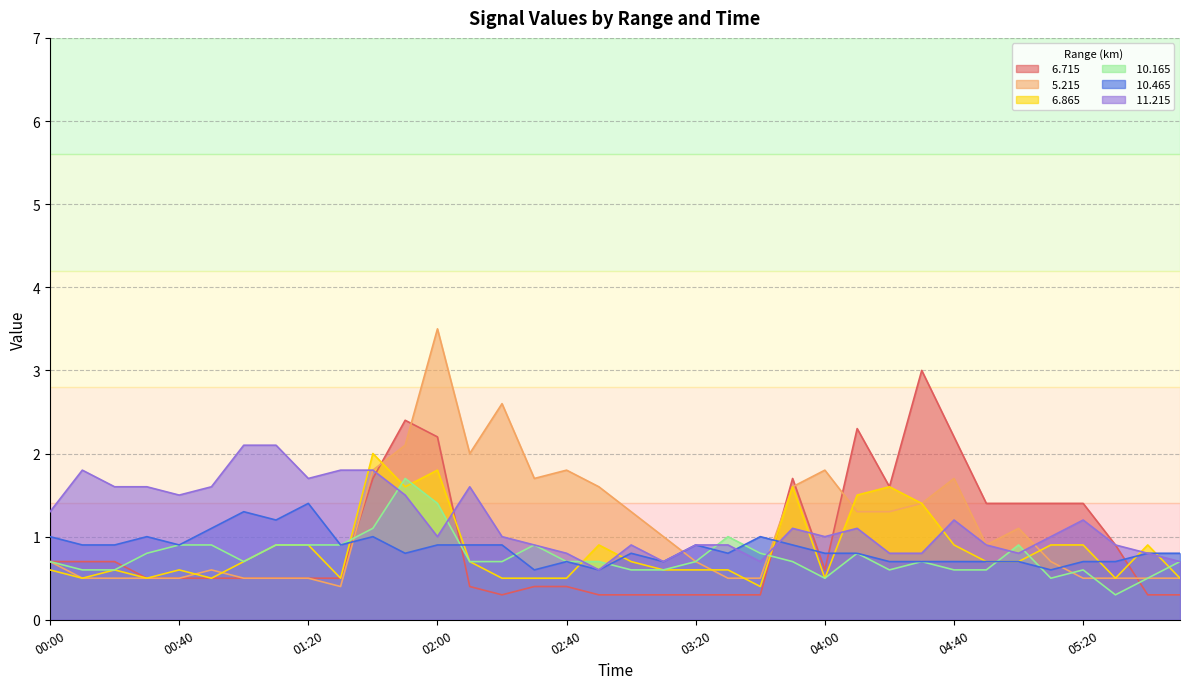

The value of  11.215 at 01:50 is 1.5. True or false?

True